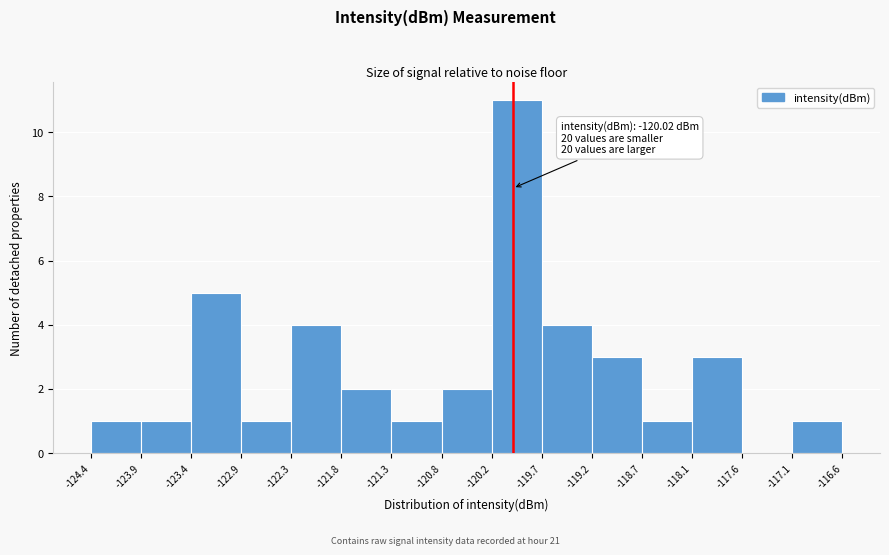

Over which range of the x-axis is the bar tallest?

-120.2 to -119.7